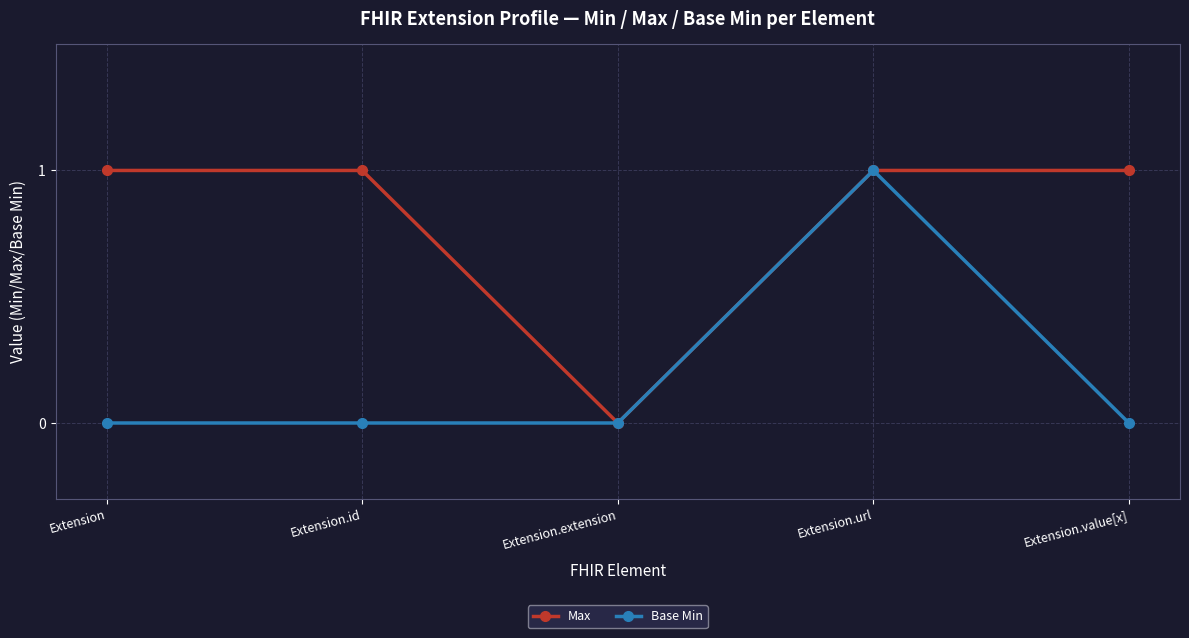

Is the value of Base Min at Extension.value[x] greater than the value of Max at Extension?

No